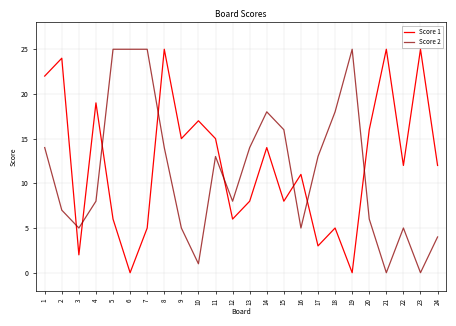

Which series has the largest total across all categories?

Score 1